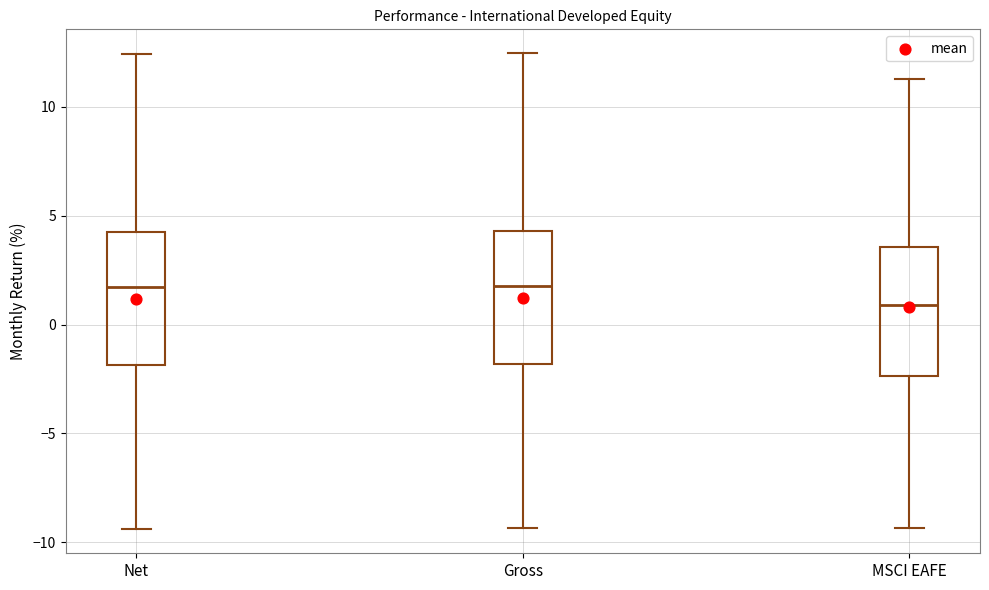

Where does the upper whisker of the box for Net end on the y-axis? The values are not printed on the chart, so give them approximately, as read against the axis.

12.5